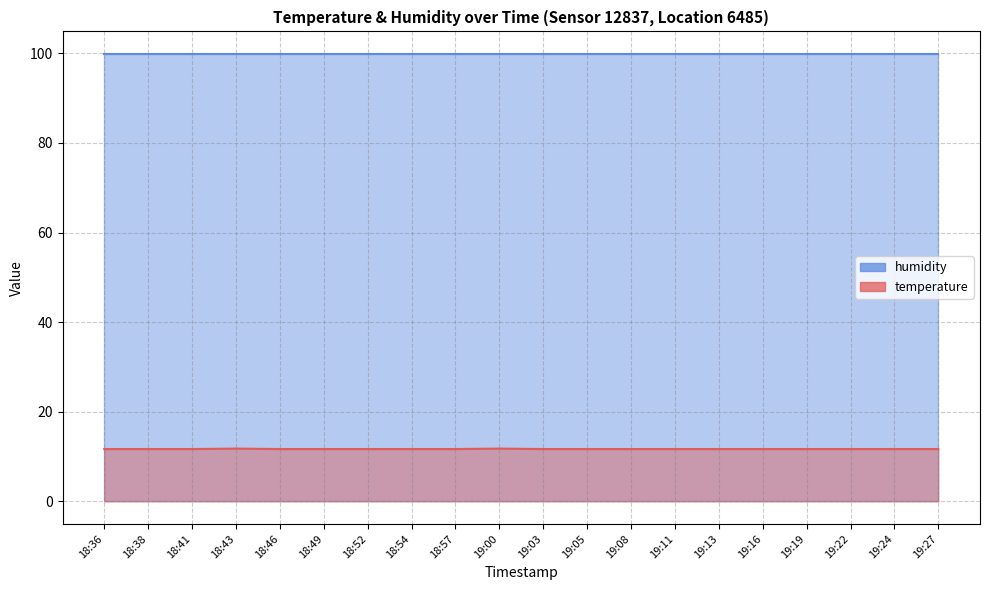

Which category has the lowest value across all series?

18:36